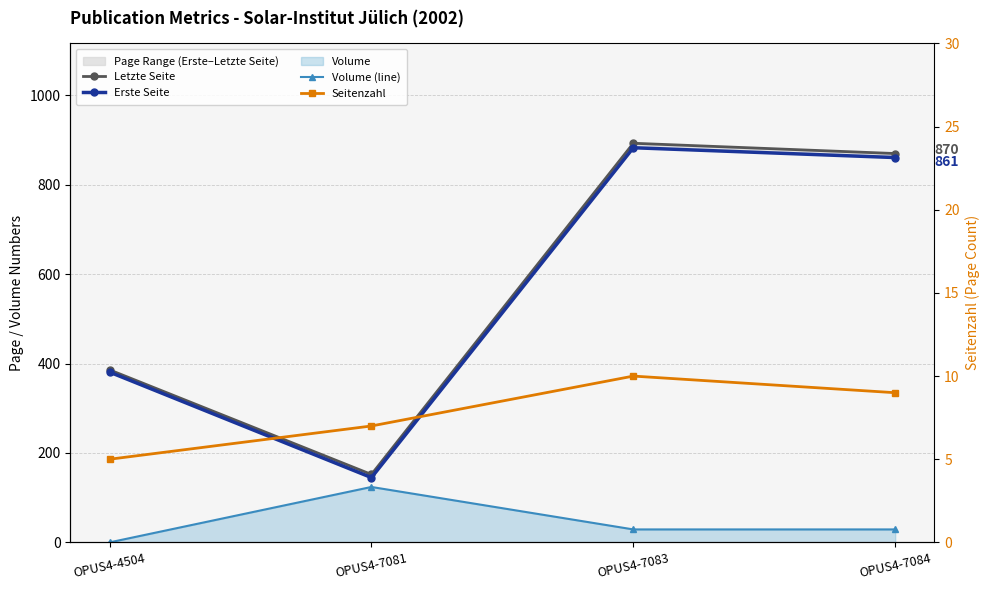

Is the value of Volume (line) at OPUS4-7083 greater than the value of Erste Seite at OPUS4-7084?

No